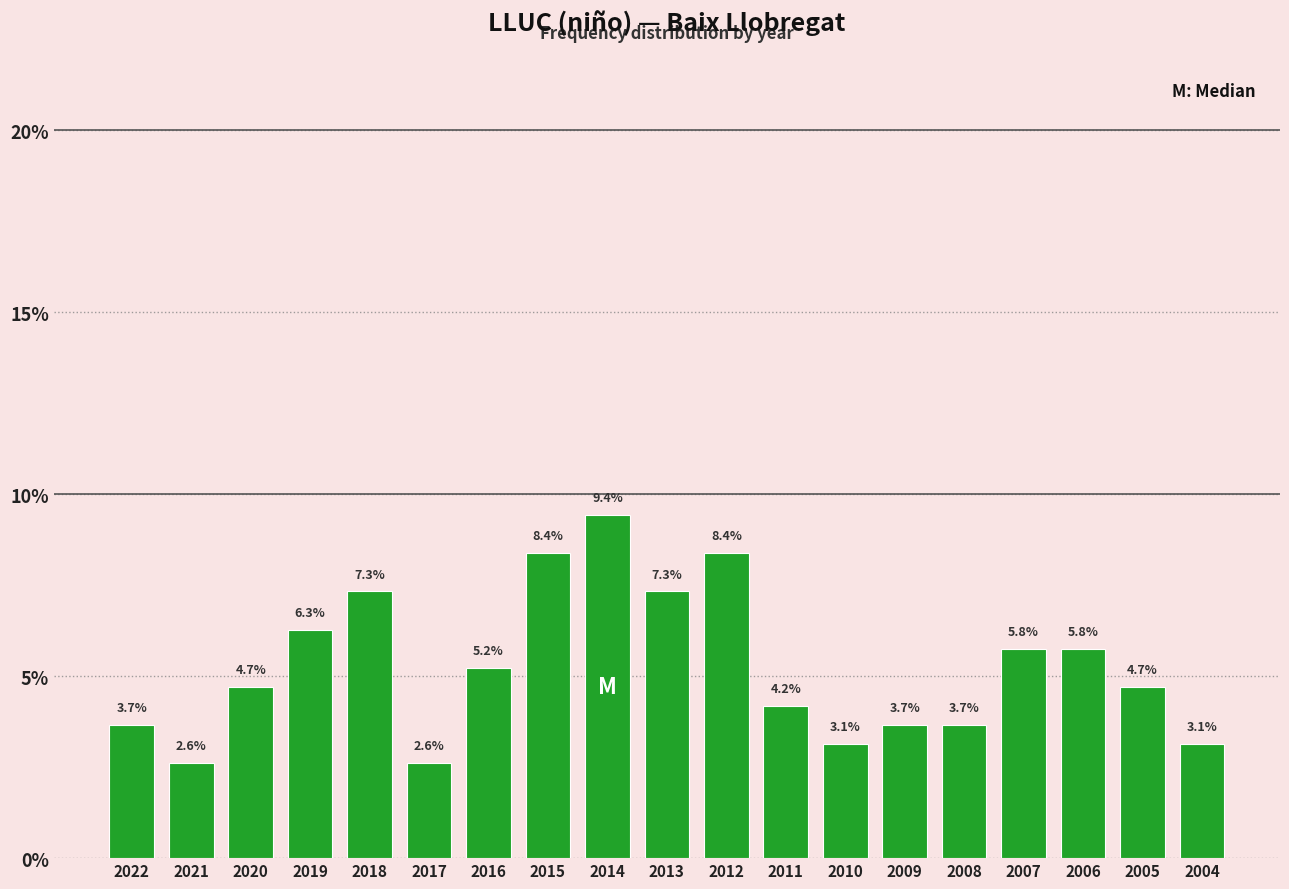

Reading left to right, list all the values displayed in this chart.

2022=3.7	2021=2.6	2020=4.7	2019=6.3	2018=7.3	2017=2.6	2016=5.2	2015=8.4	2014=9.4	2013=7.3	2012=8.4	2011=4.2	2010=3.1	2009=3.7	2008=3.7	2007=5.8	2006=5.8	2005=4.7	2004=3.1